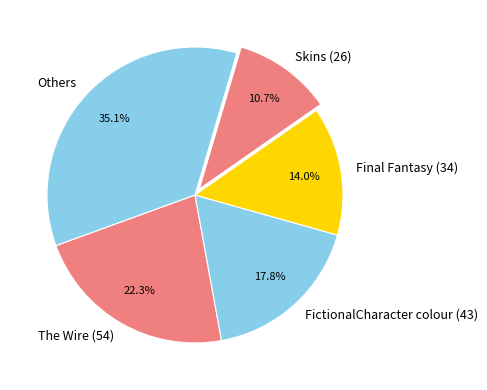

Is there a majority slice in this chart?

No